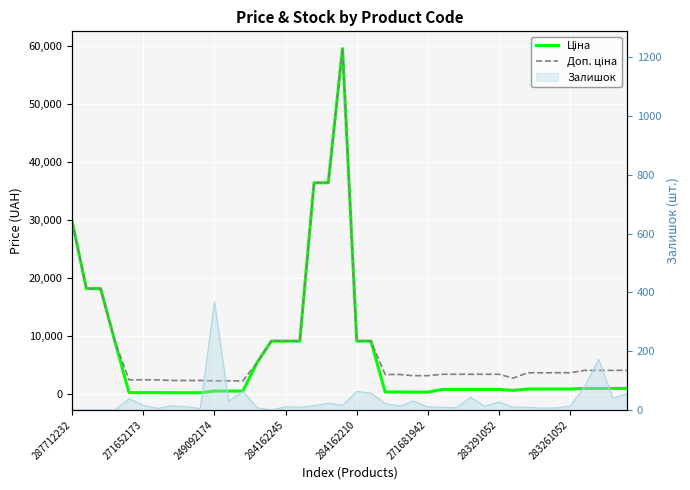

Which category has the highest value across all series?

19